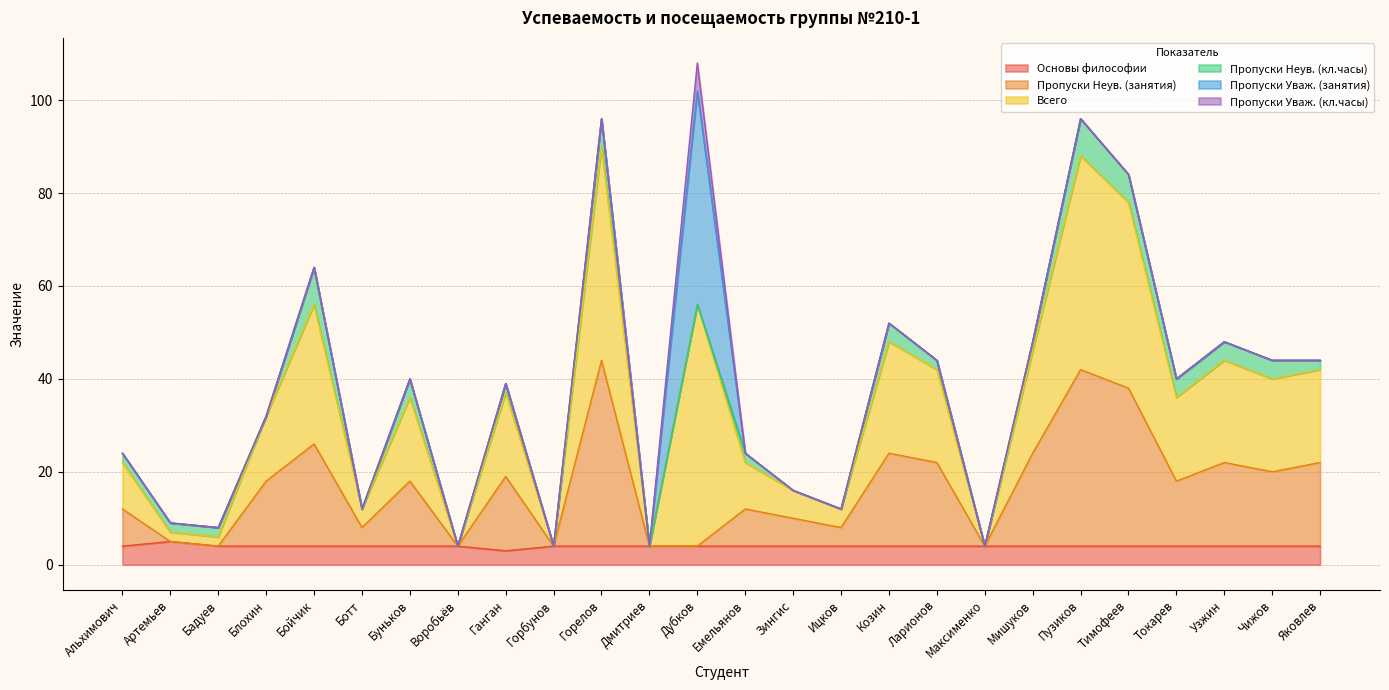

At which category is the sum across all series the highest?

Дубков